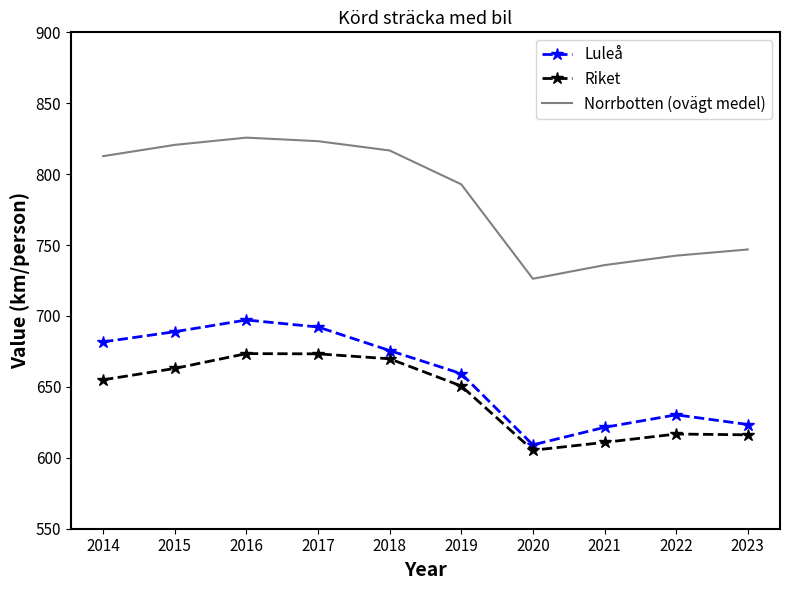

At which category does Luleå reach its first local peak?

2016